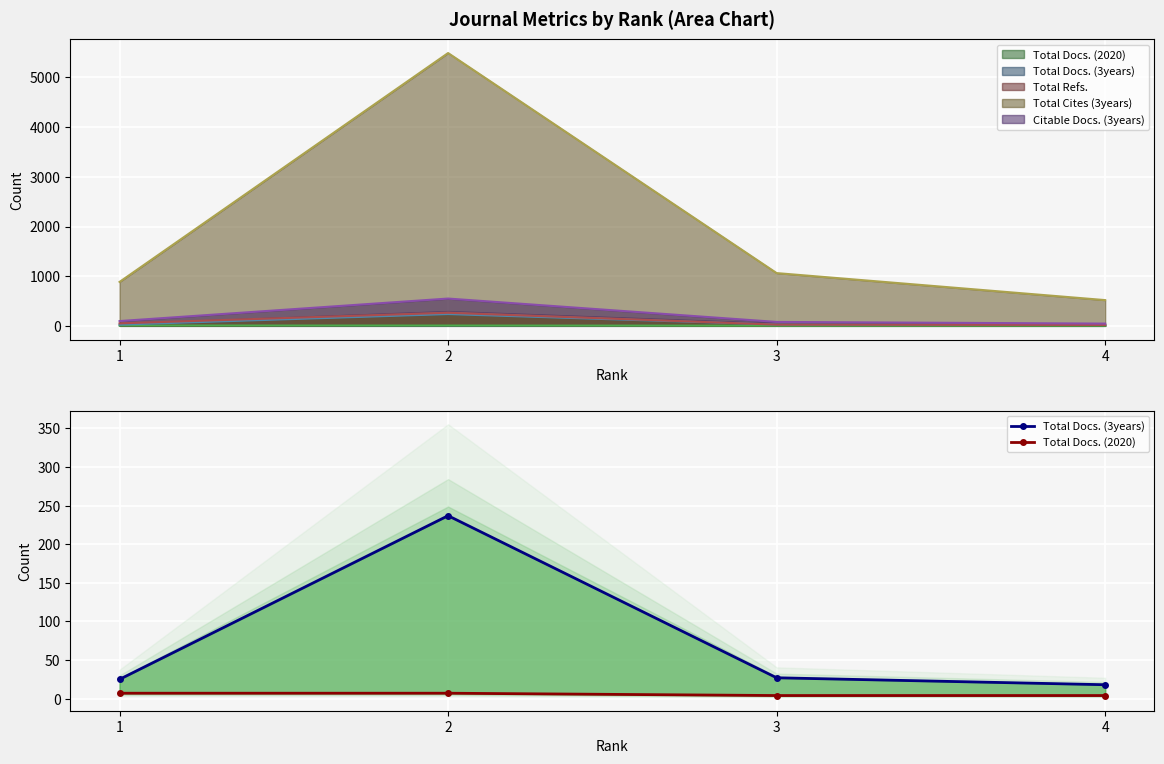

Which category has the highest value in the Total Docs. (3years) series?

2